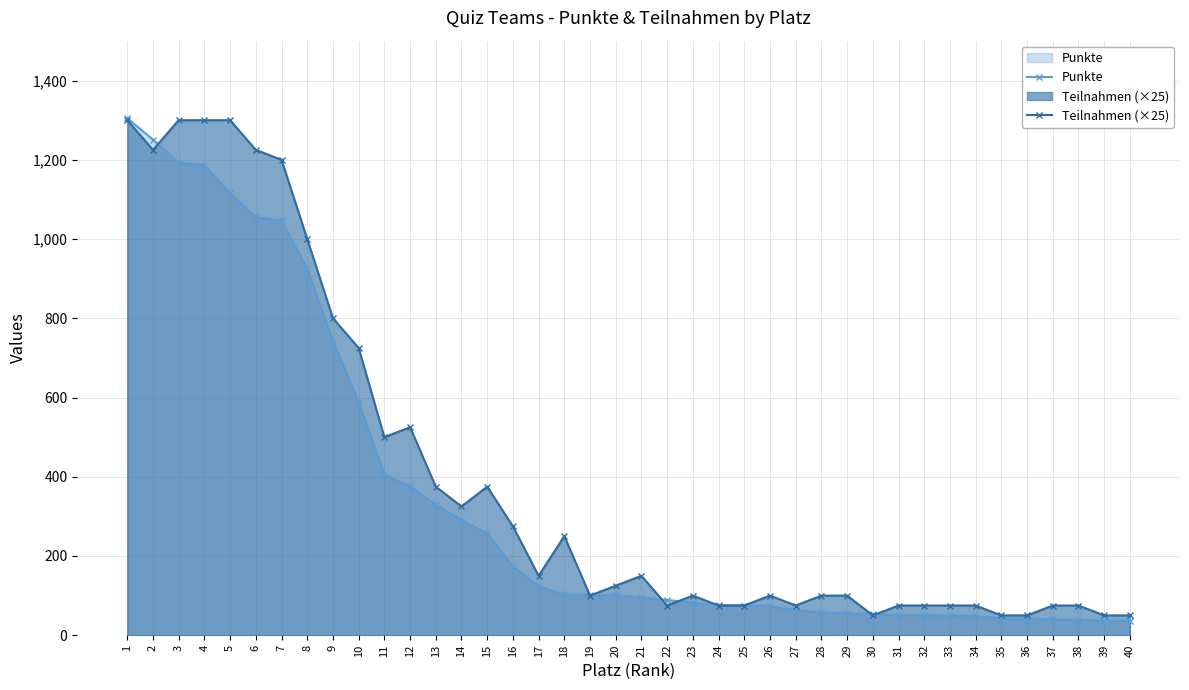

The Punkte series shows 1826 at 6. True or false?

False